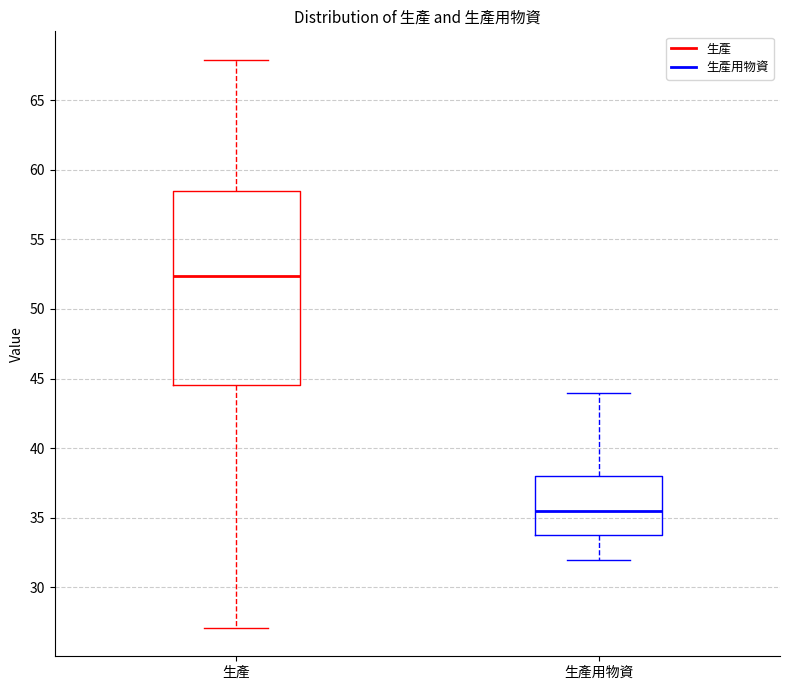

Reading left to right, read every box against the y-axis: the position of its median line, the range the box covers, and the ends of its whiskers. The values are not printed on the chart, so give them approximately, as read against the axis.

生產: median 52.5, box 44.5 to 58.5, whiskers 27.0 to 68.0
生產用物資: median 35.5, box 34.0 to 38.0, whiskers 32.0 to 44.0